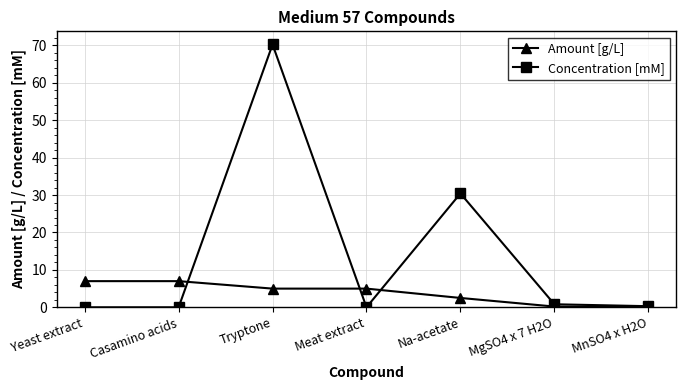

True or false: Concentration [mM] and Amount [g/L] cross at least once.

True